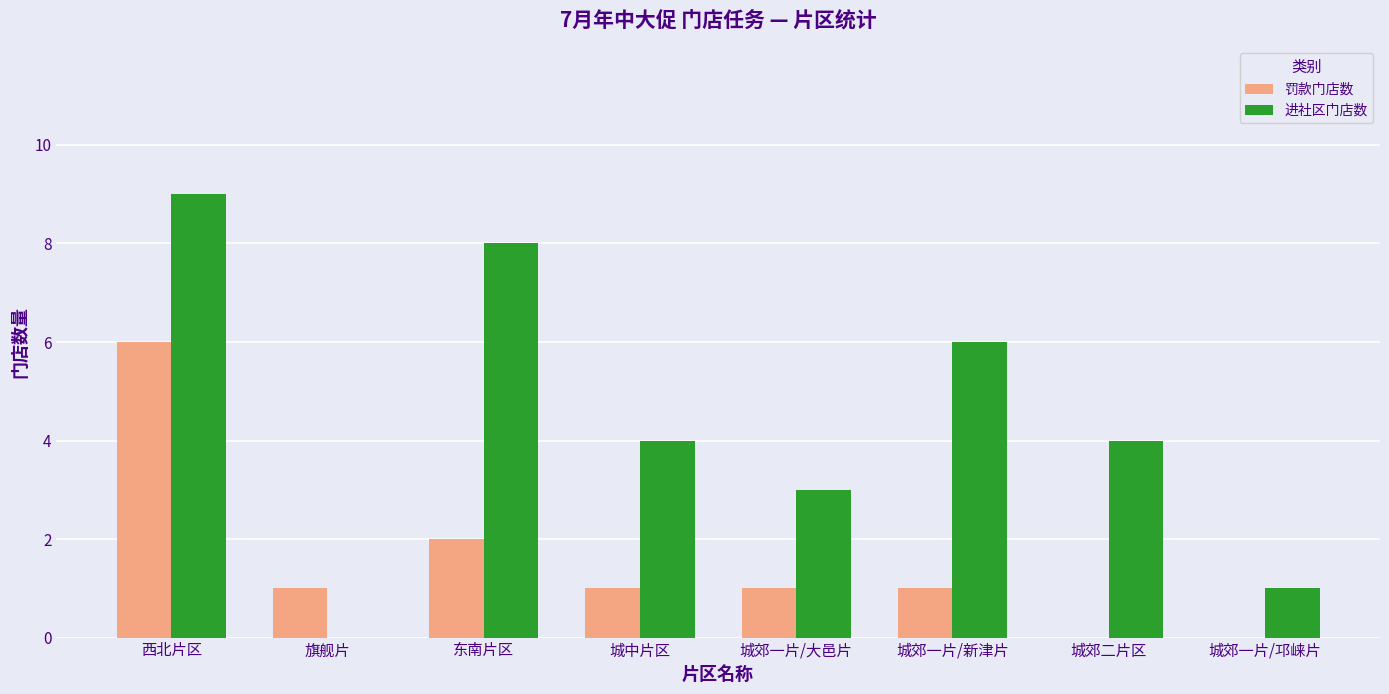

Which series changed the most between 旗舰片 and 城中片区?

进社区门店数